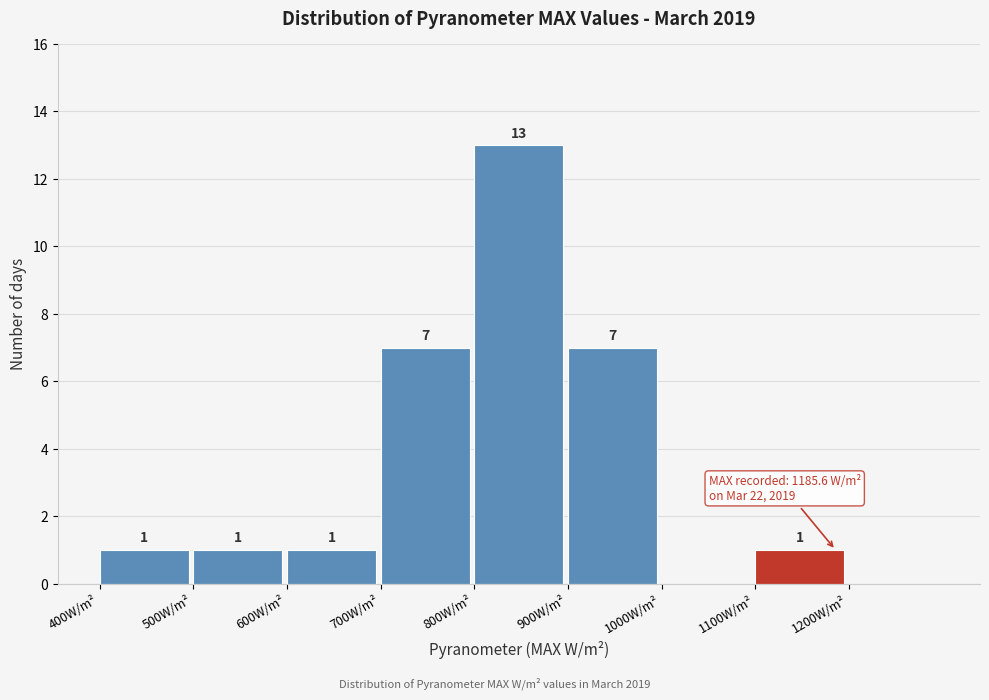

Which range on the x-axis has the tallest bar?

800 to 900